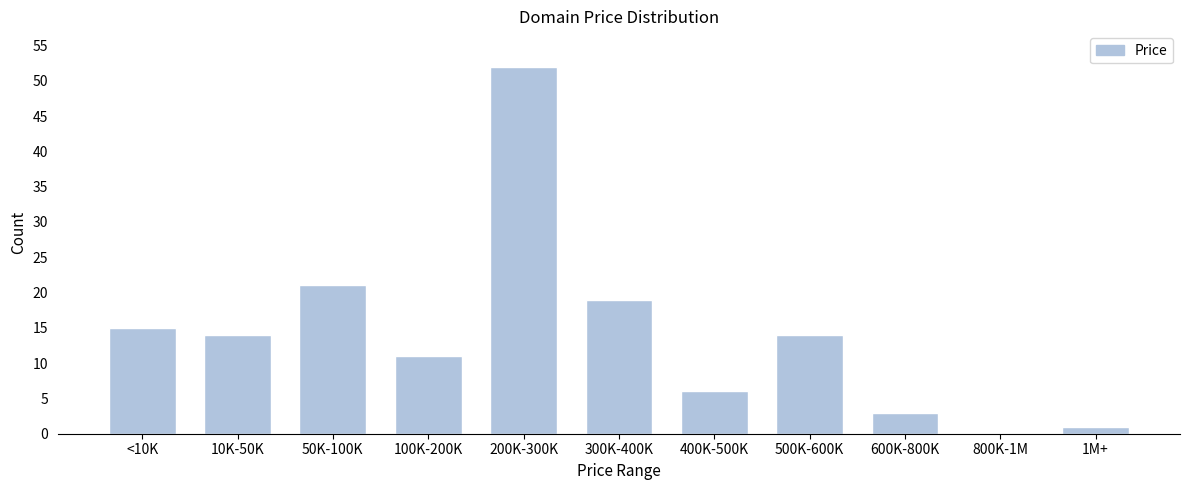

Reading left to right, extract all data points from this chart.

<10K=15	10K-50K=14	50K-100K=21	100K-200K=11	200K-300K=52	300K-400K=19	400K-500K=6	500K-600K=14	600K-800K=3	800K-1M=0	1M+=1